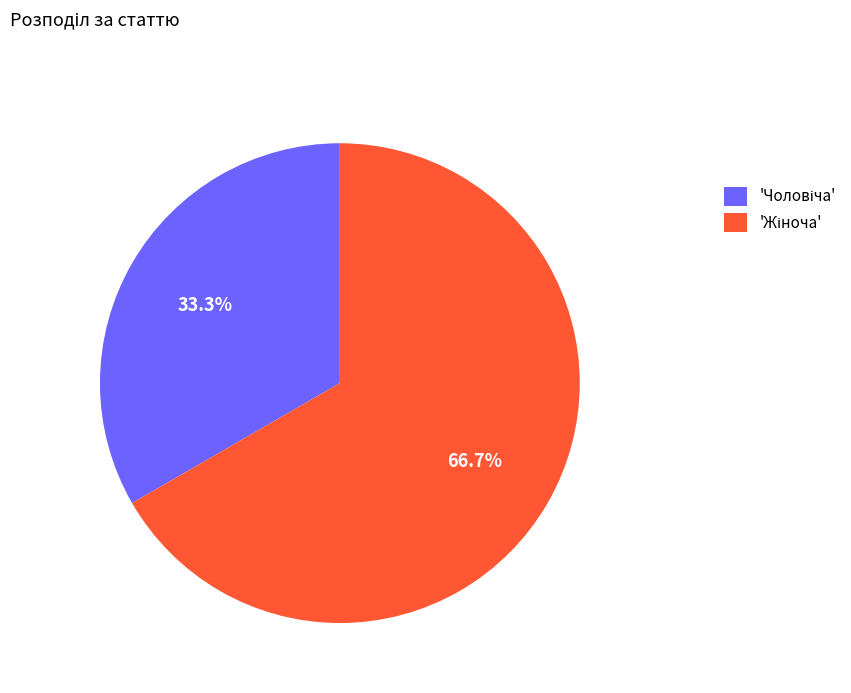

Is there a majority slice in this chart?

Yes